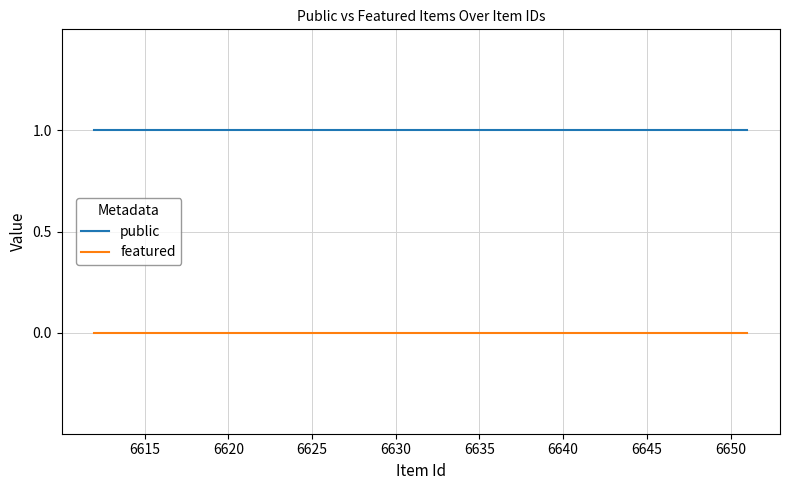

True or false: featured and public intersect in this chart.

False